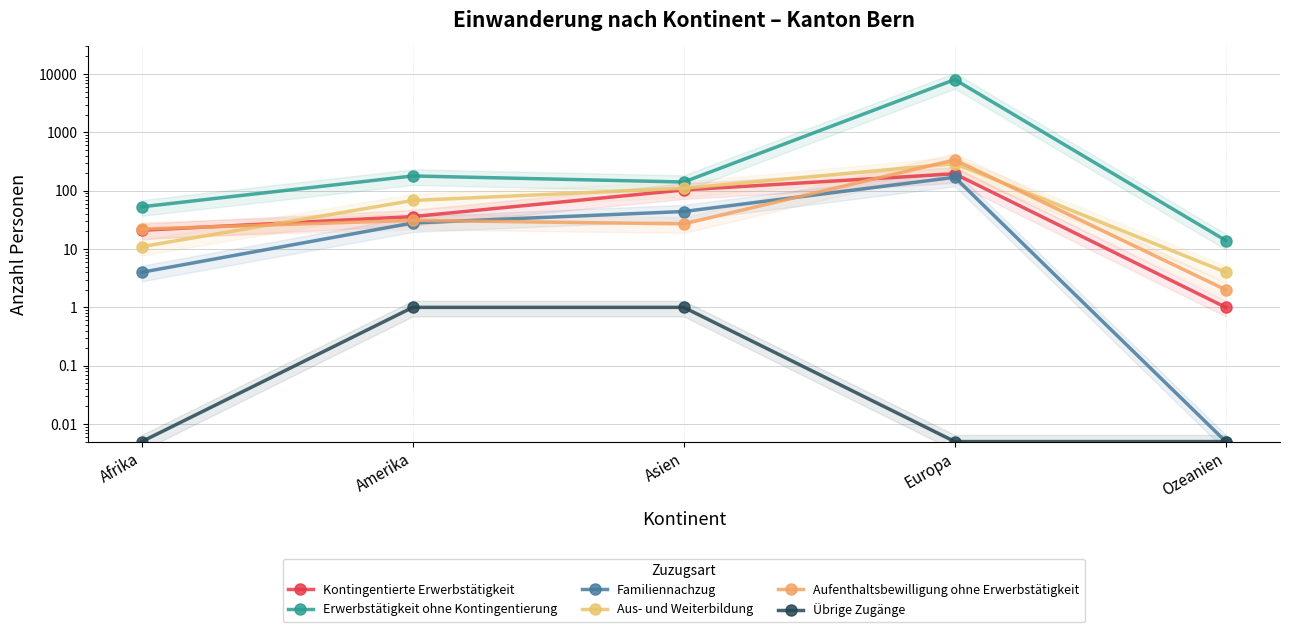

What position from the right is Ozeanien?

1